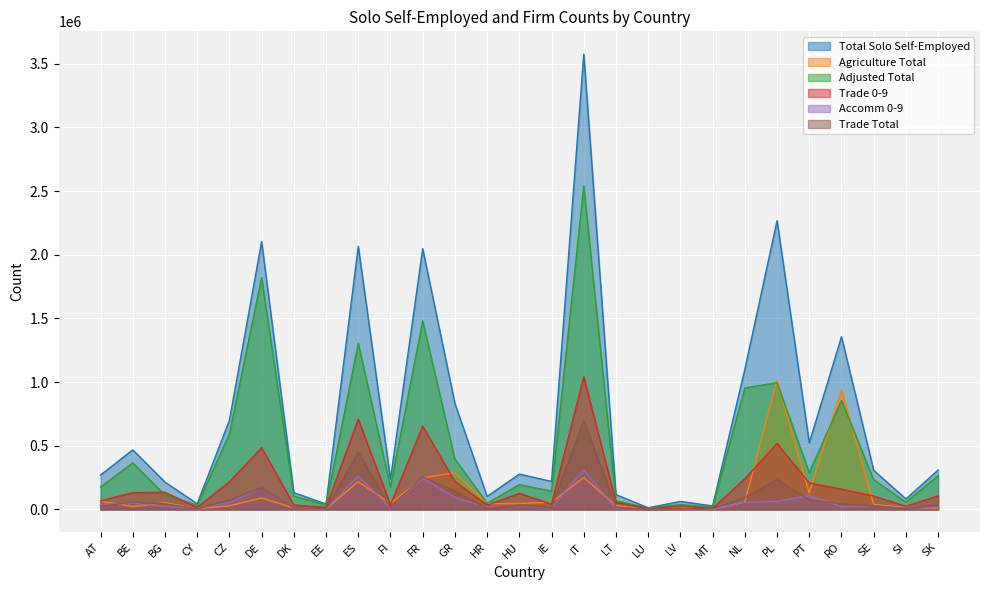

List the labels in order of Trade Total value, smallest first.

LU, EE, CY, LV, MT, HR, SI, DK, IE, FI, LT, AT, SE, HU, SK, BG, RO, BE, CZ, PT, NL, GR, DE, PL, FR, ES, IT